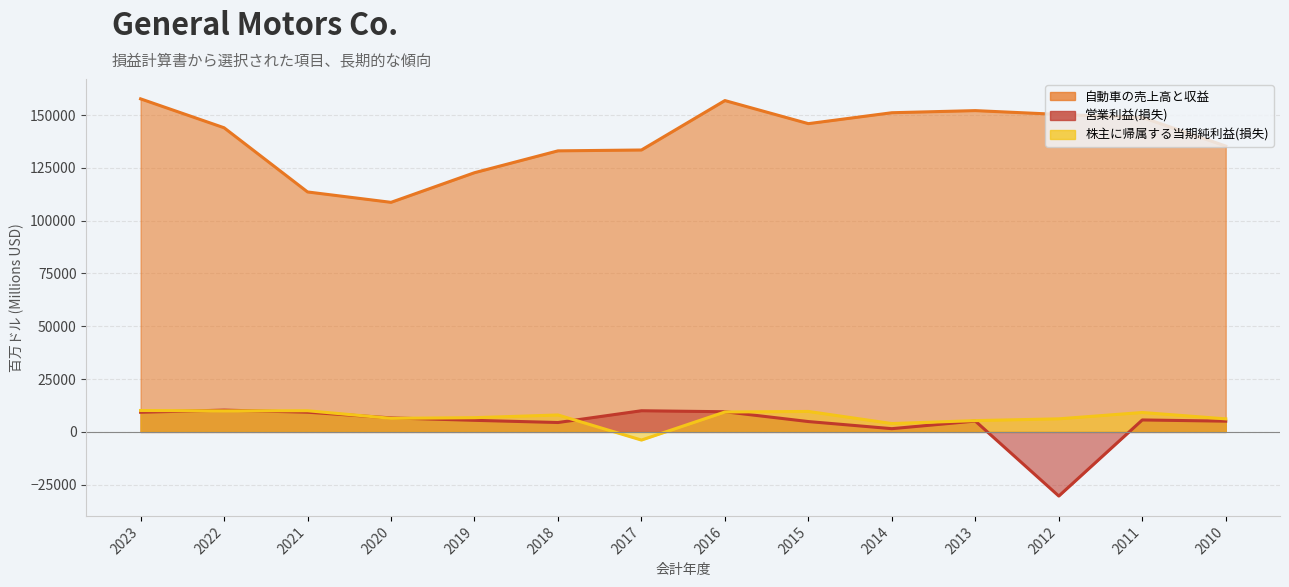

Which series has the largest total across all categories?

自動車の売上高と収益